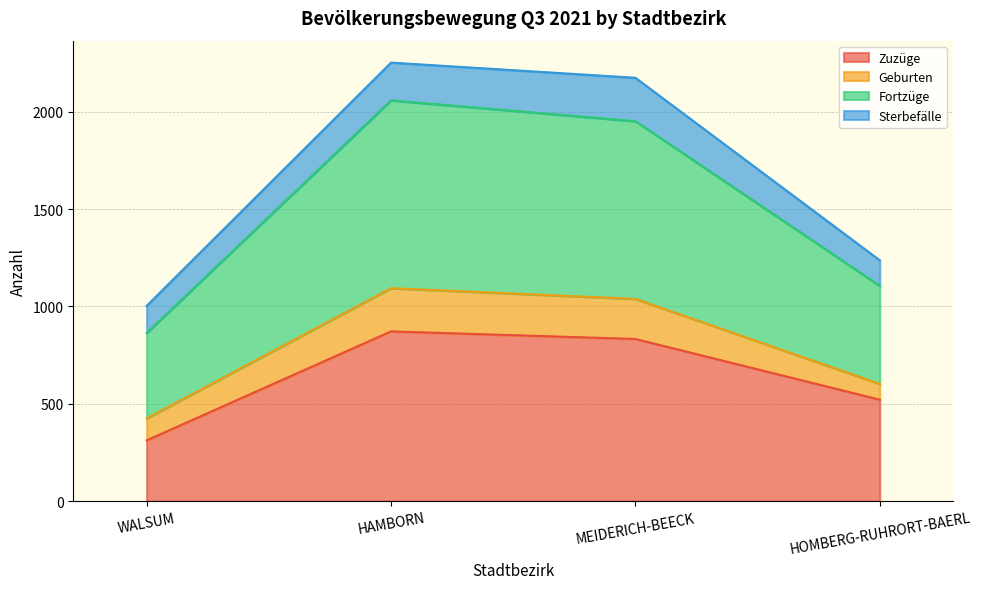

Which series has the widest spread of values?

Fortzüge